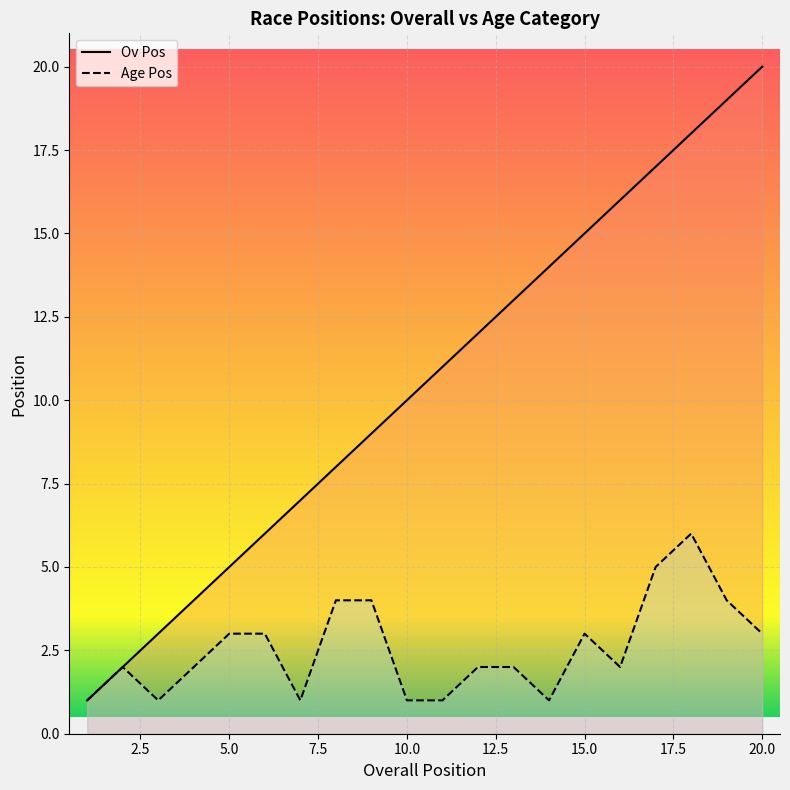

Which series has the largest total across all categories?

Ov Pos